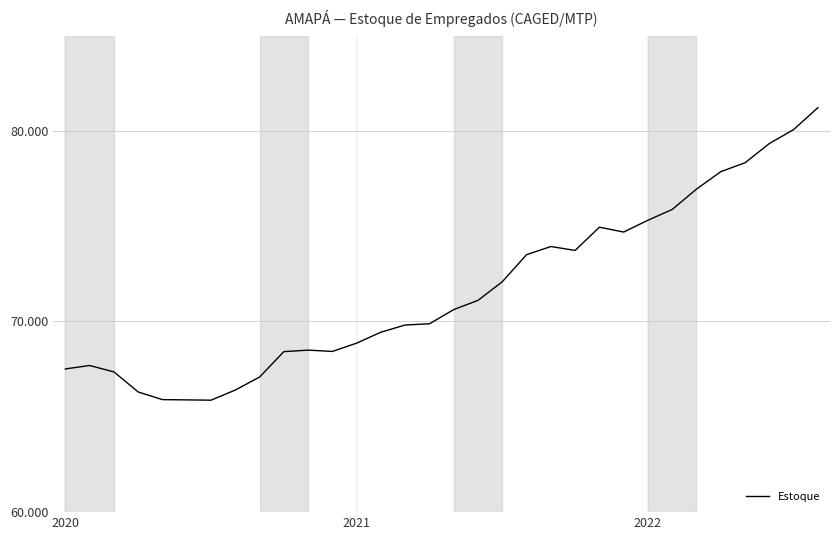

Is this an area chart (filled region under the line)?

No